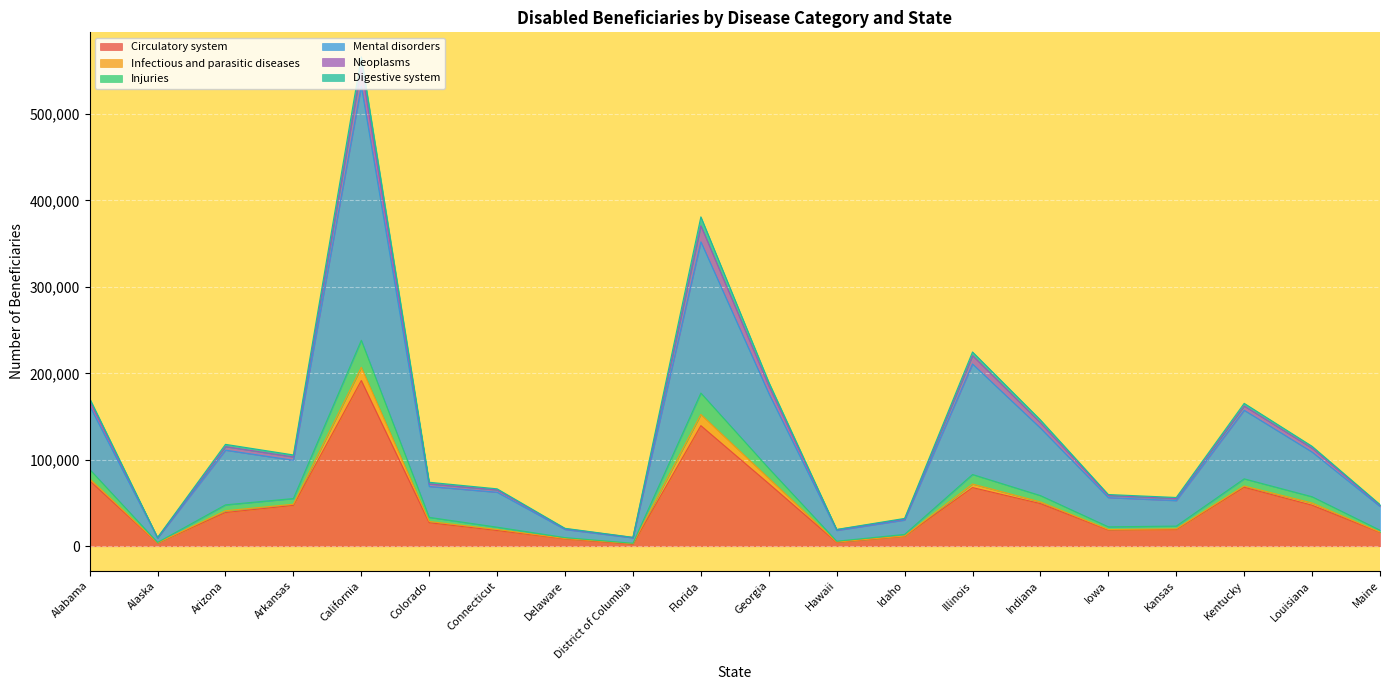

At which category is the sum across all series the highest?

California